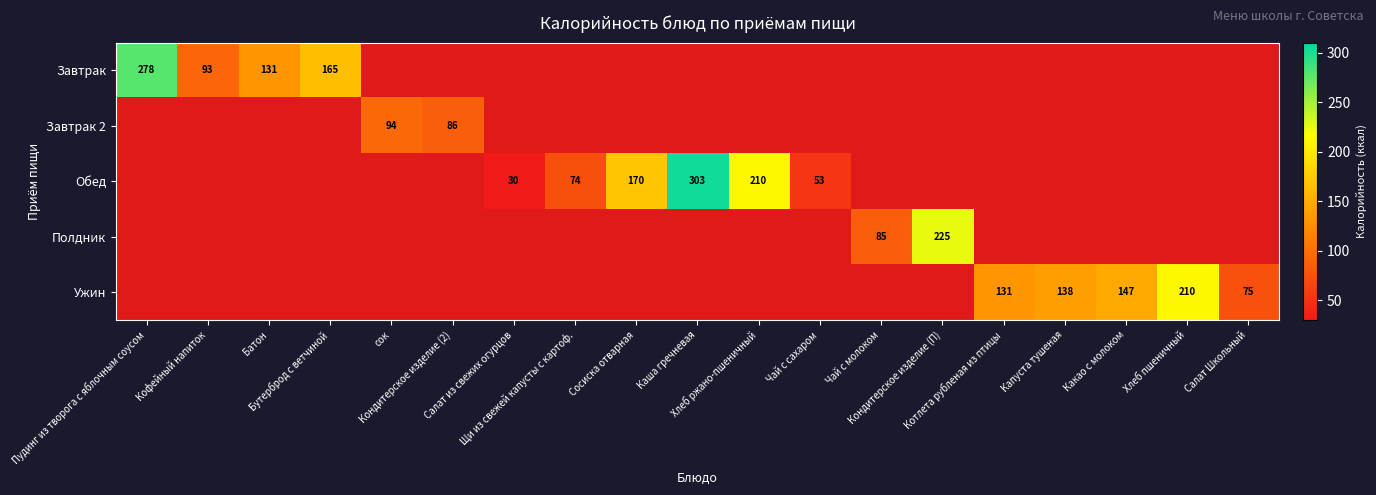

Rank the series by their maximum value, from lowest to highest.

Завтрак 2, Ужин, Полдник, Завтрак, Обед